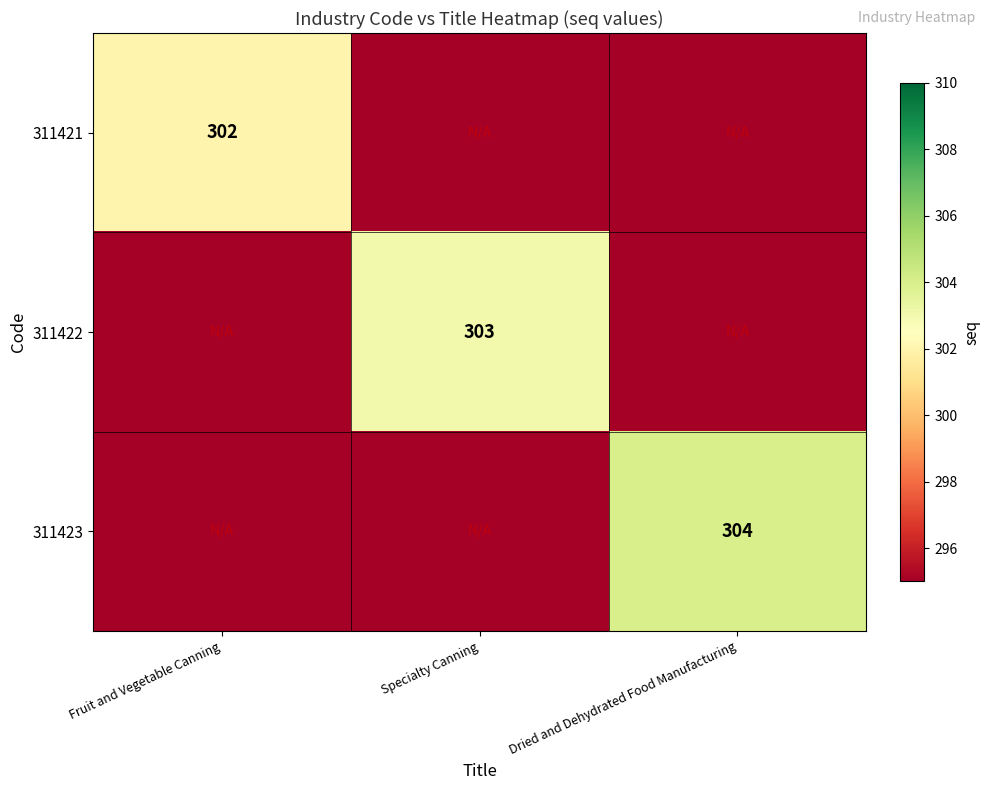

True or false: 311422 has a value of 398 at Specialty Canning.

False